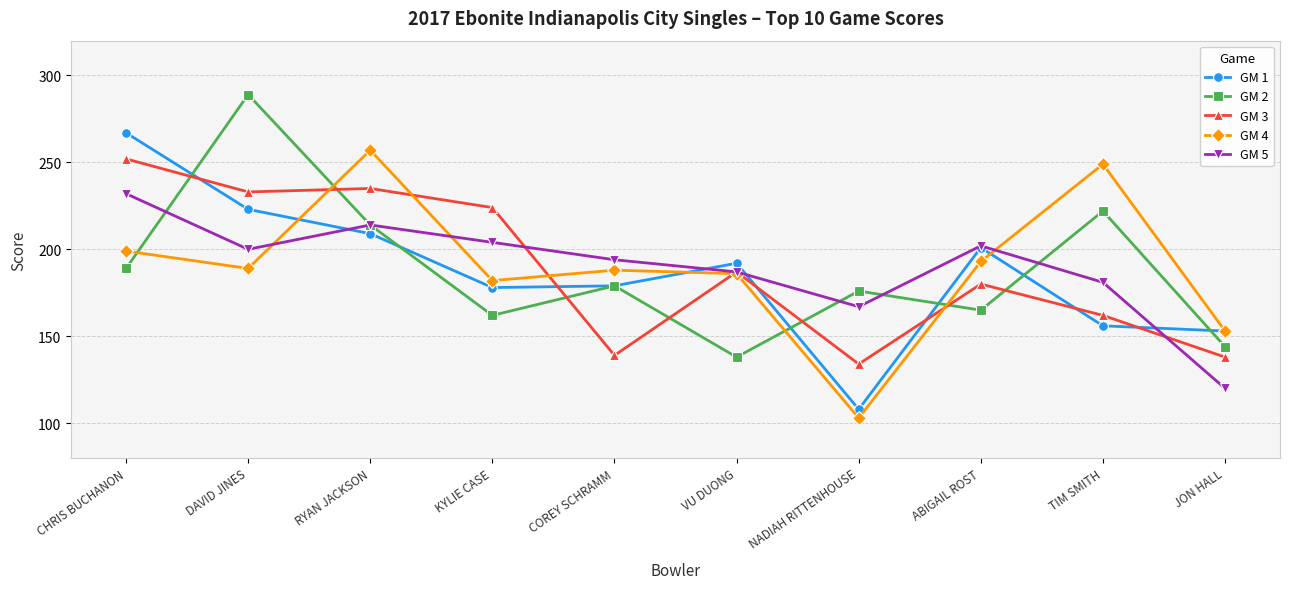

What is the difference between the GM 1 values at RYAN JACKSON and DAVID JINES?

14